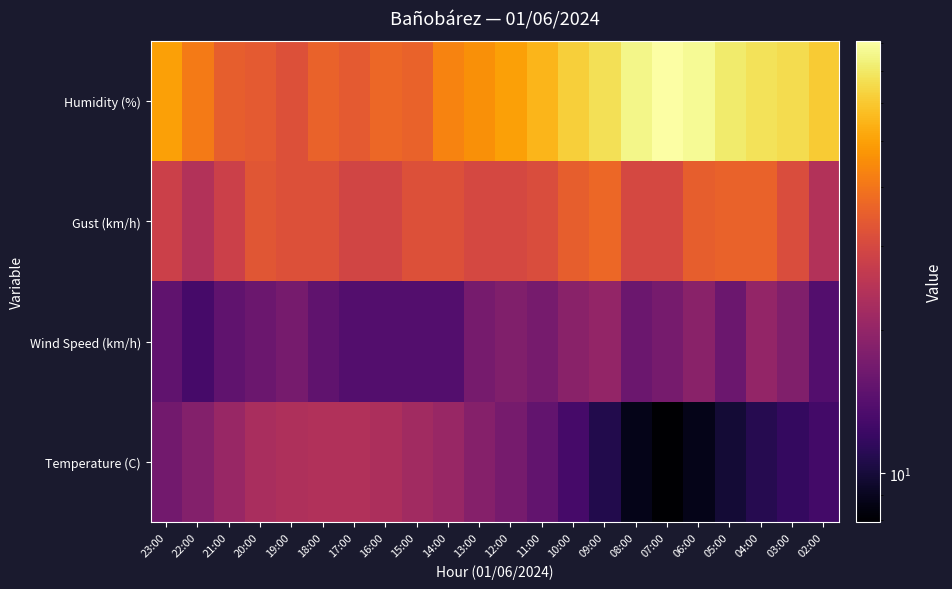

Which category has the highest value across all series?

07:00